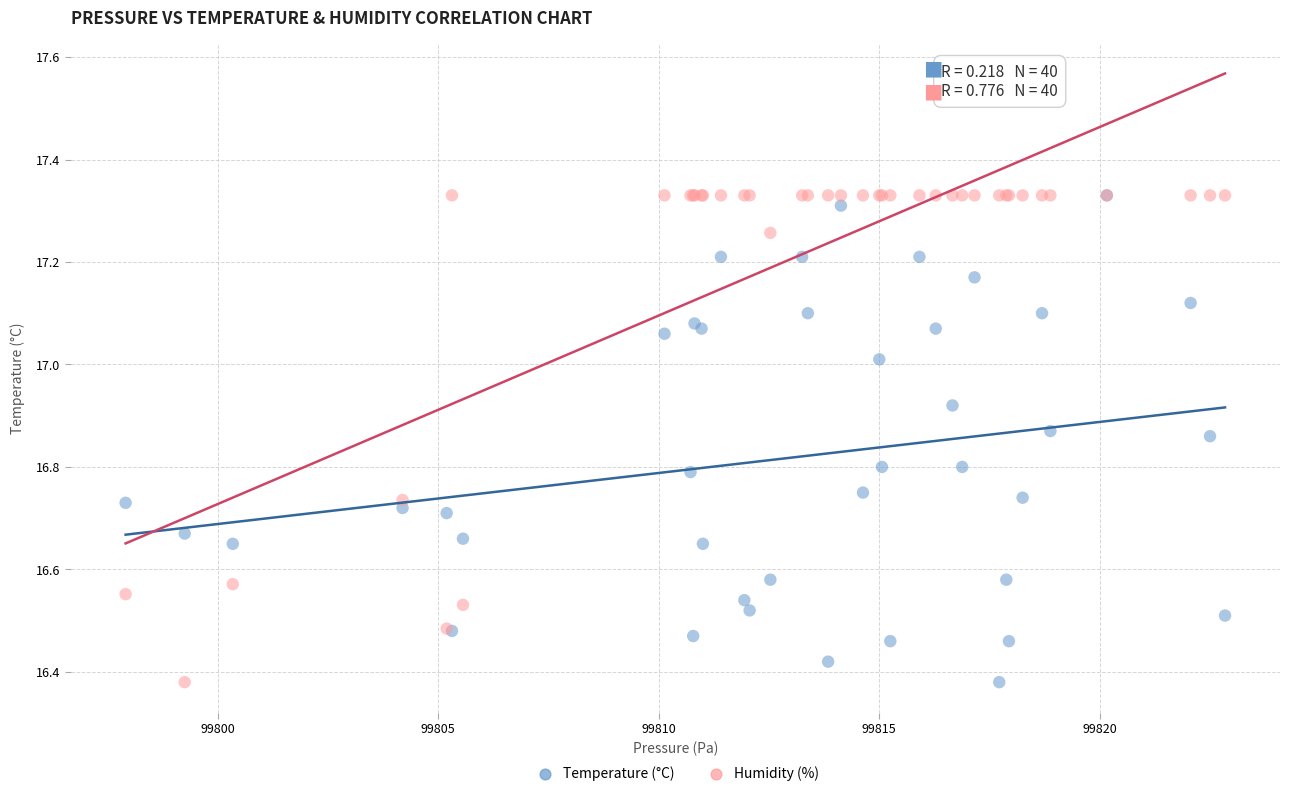

What are all the series names shown in the legend?

Temperature (°C), Humidity (%)